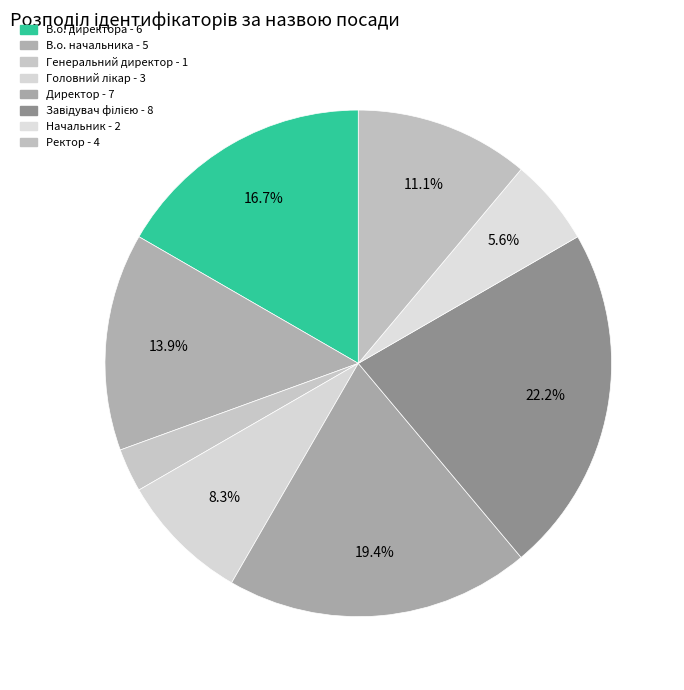

True or false: Начальник accounts for 6% of the total.

True